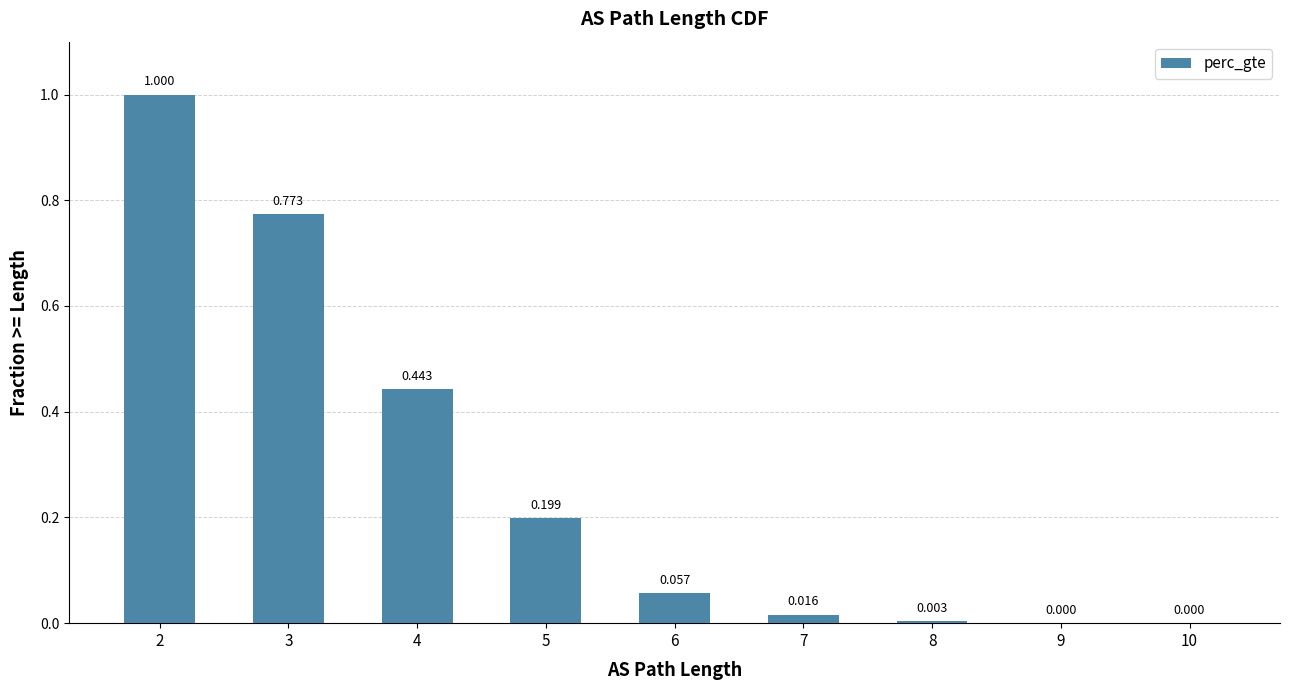

Rank the categories by value from lowest to highest.

10, 9, 8, 7, 6, 5, 4, 3, 2